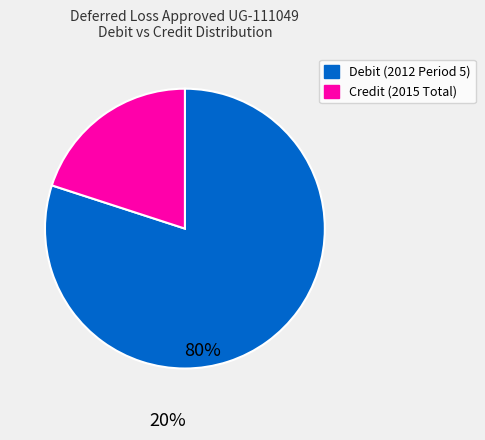

Does Debit (2012 Period 5) account for over 50% of the chart?

Yes